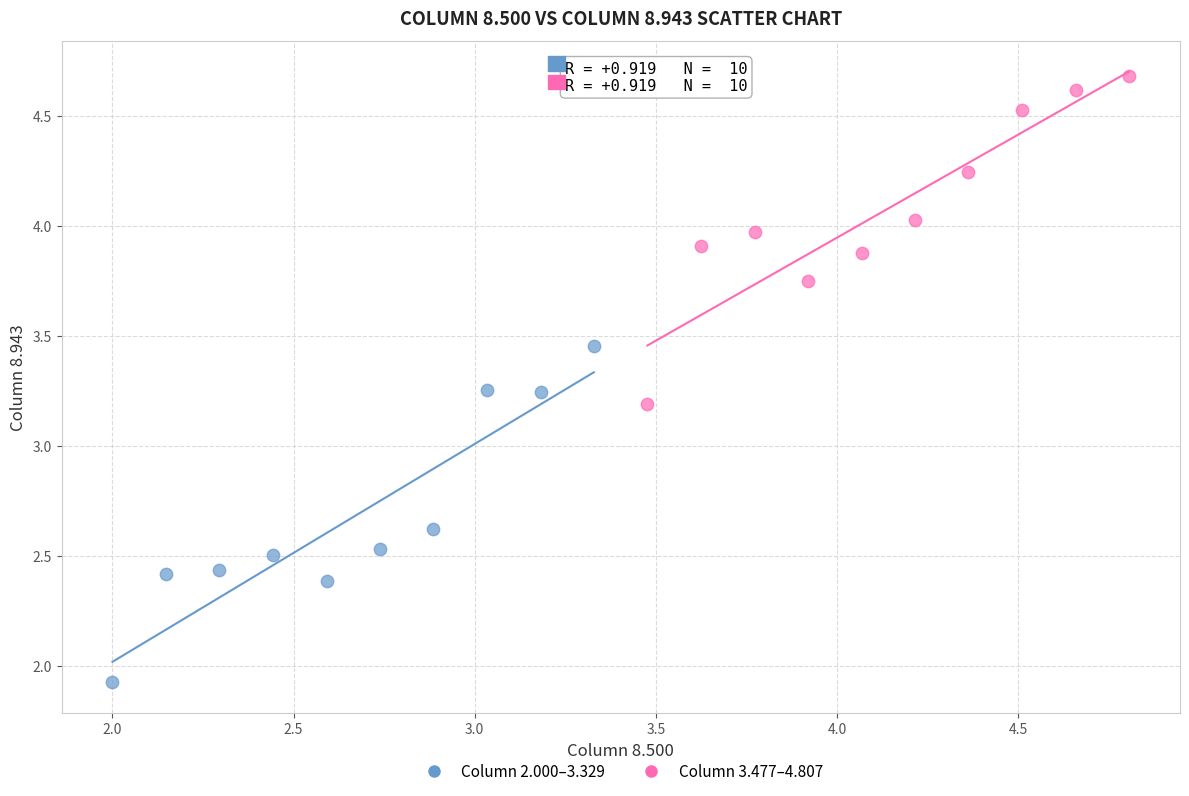

Which series contains the highest Y value?

Column 3.477–4.807